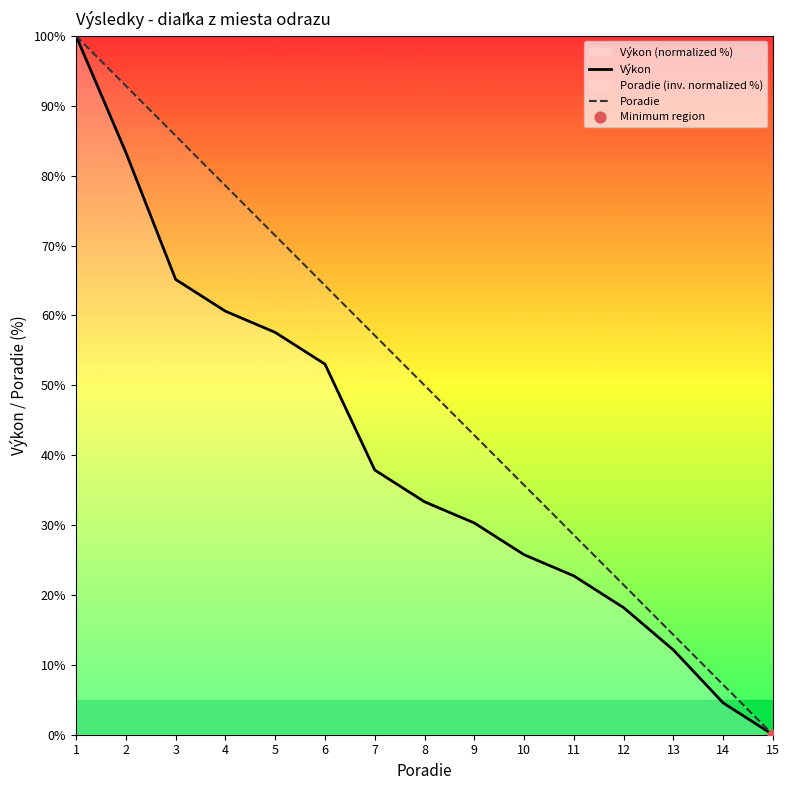

Which series contains the highest Y value?

Poradie